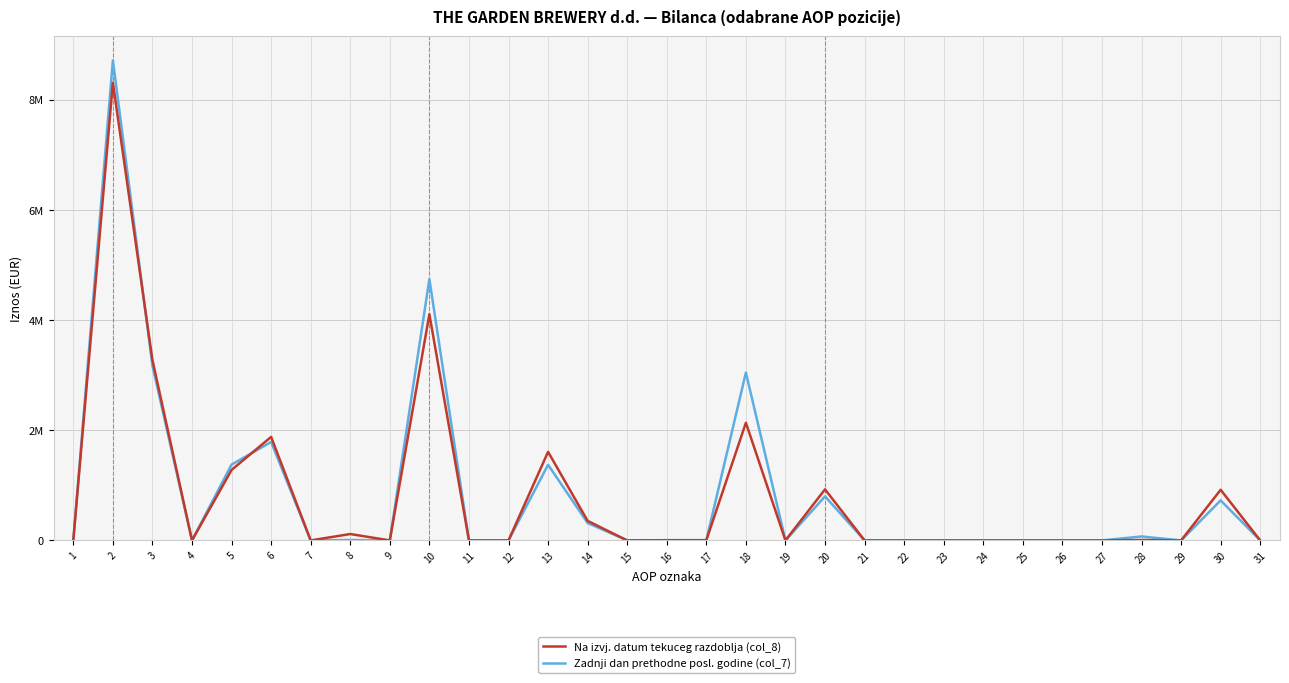

Does the chart have visible grid lines?

Yes